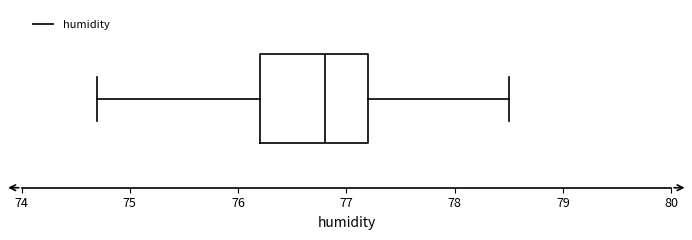

Read this box plot against the x-axis: the position of the median line, the range covered by the box, and the ends of both whiskers. The values are not printed on the chart, so give them approximately, as read against the axis.

median 76.8, box 76.2 to 77.2, whiskers 74.7 to 78.5